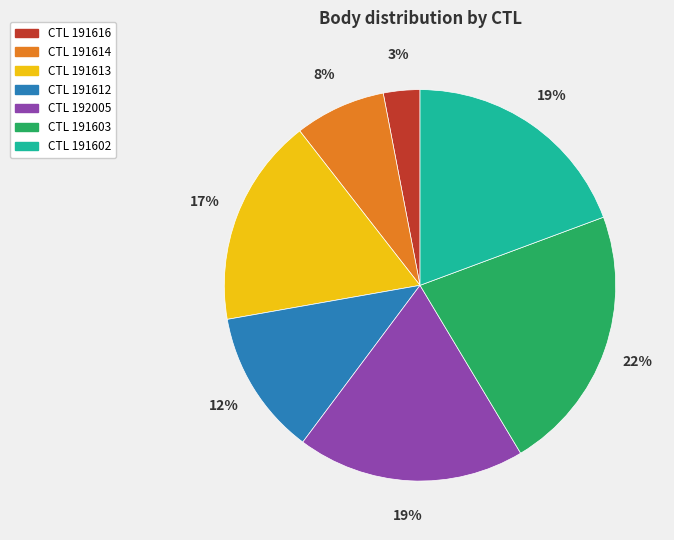

To the nearest percent, what is the difference between the largest and smallest slice percentages?

19%